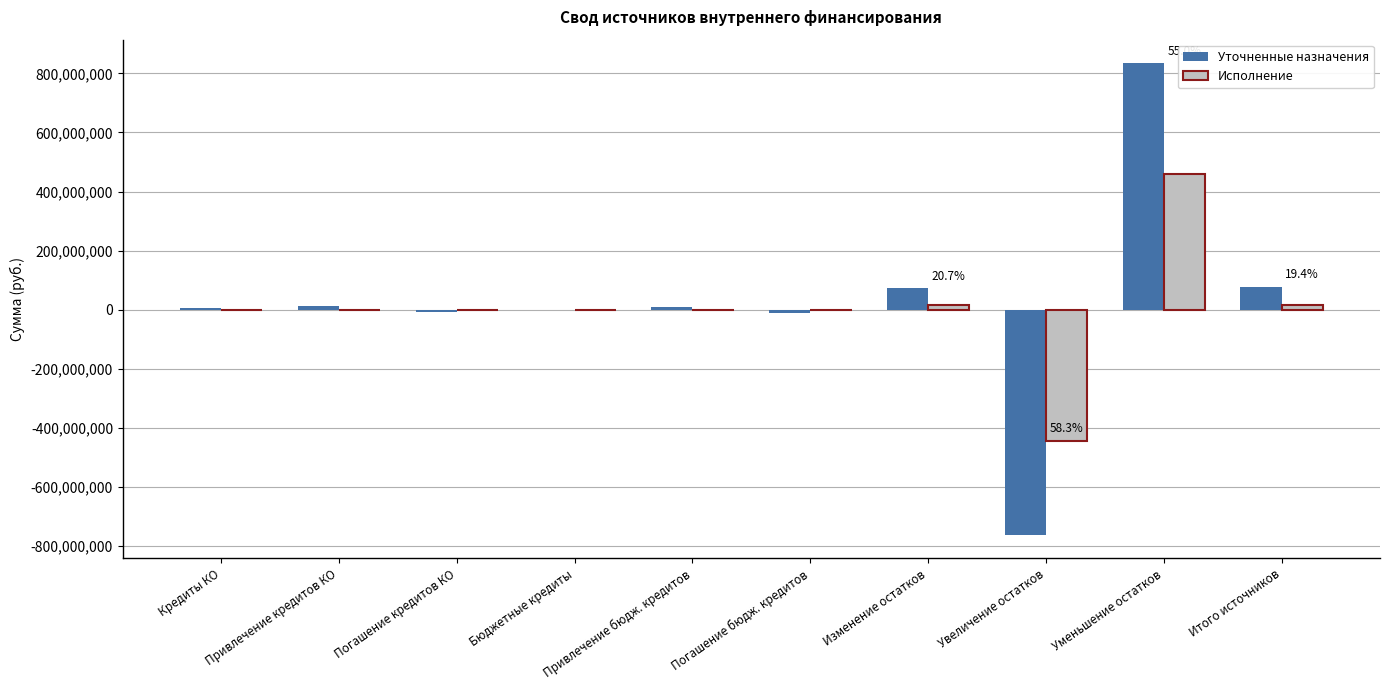

Which series has the widest spread of values?

Уточненные назначения